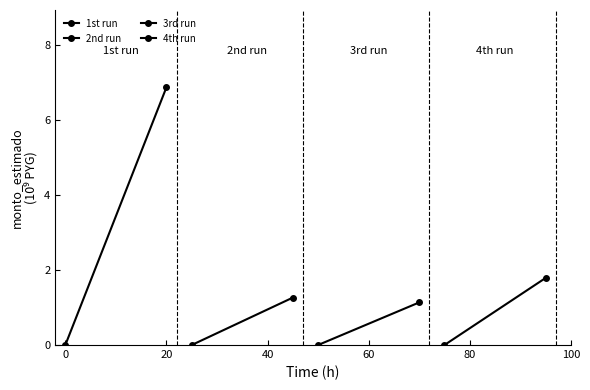

Is it true that 1st run equals 2.1 at 0?

False